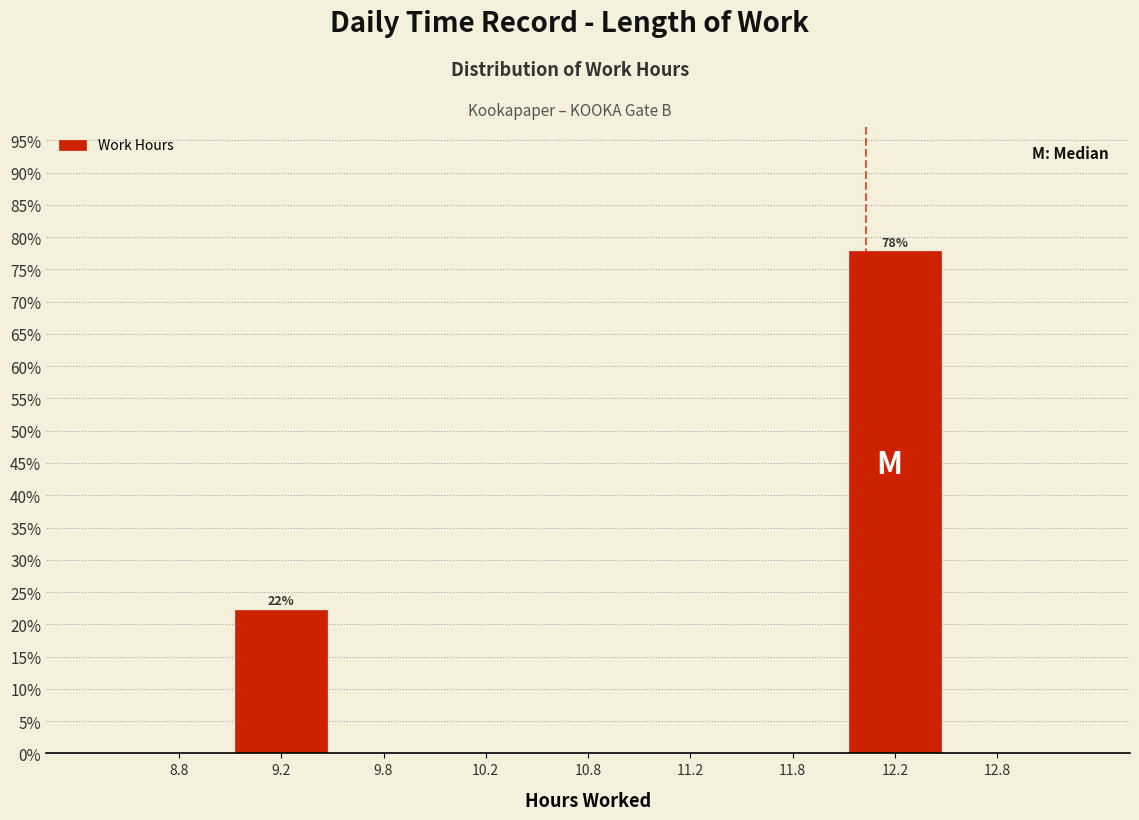

Which range on the x-axis has the tallest bar?

12.0 to 12.5